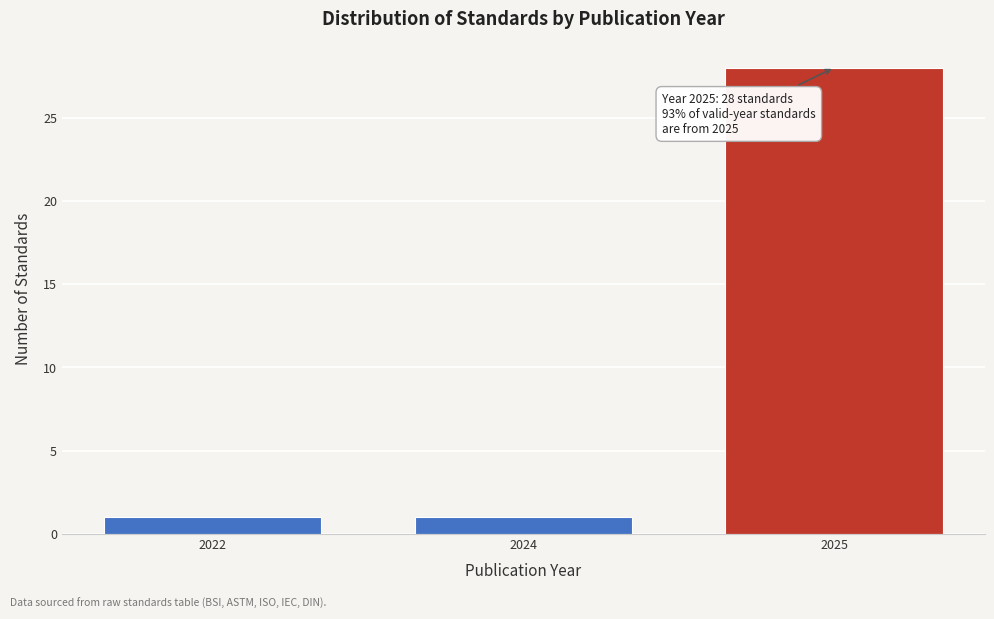

Reading right to left, transcribe all the data shown in this chart.

28	1	1